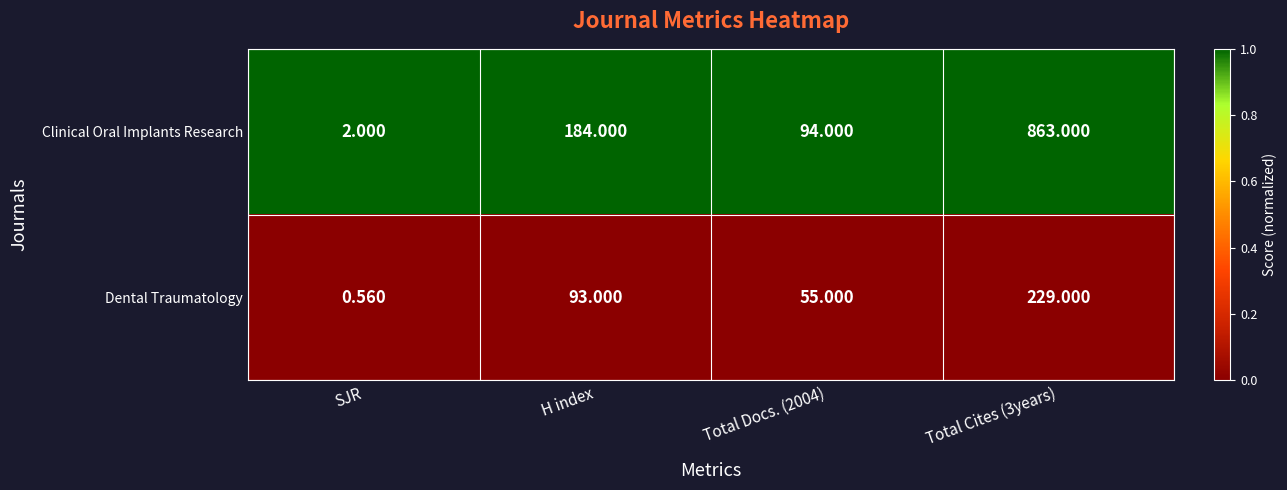

Which series has the widest spread of values?

Clinical Oral Implants Research